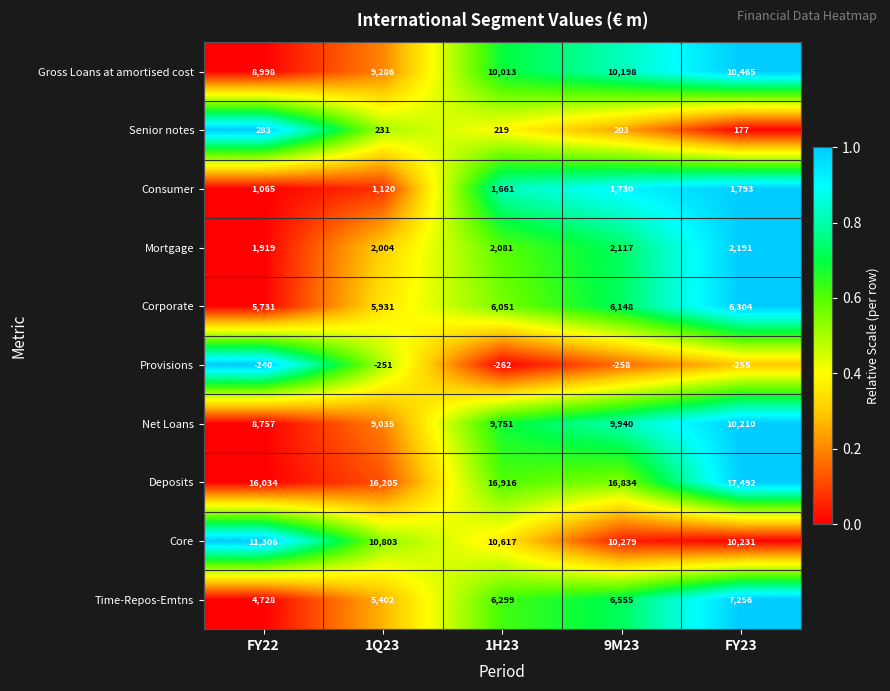

Rank the series by their maximum value, from highest to lowest.

Deposits, Core, Gross Loans at amortised cost, Net Loans, Time-Repos-Emtns, Corporate, Mortgage, Consumer, Senior notes, Provisions